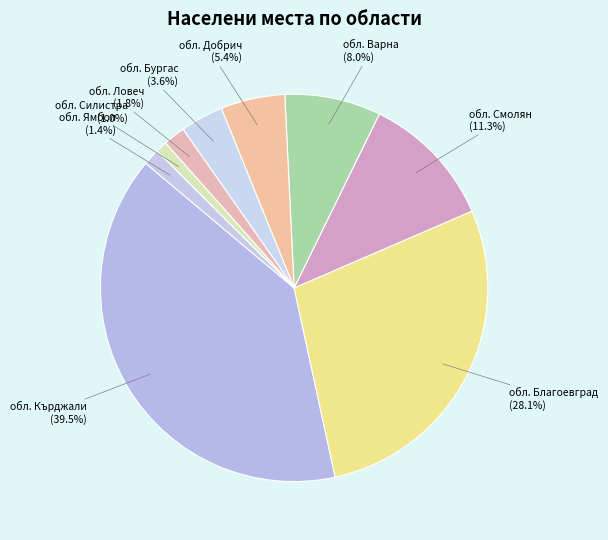

Is the sum of обл. Смолян and обл. Кърджали greater than half?

Yes